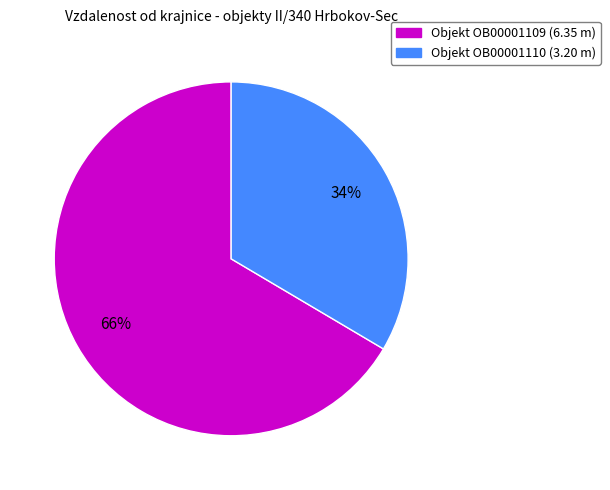

Approximately how many times larger is the value at Objekt OB00001110 (3.20 m) compared to Objekt OB00001109 (6.35 m)?

0.5